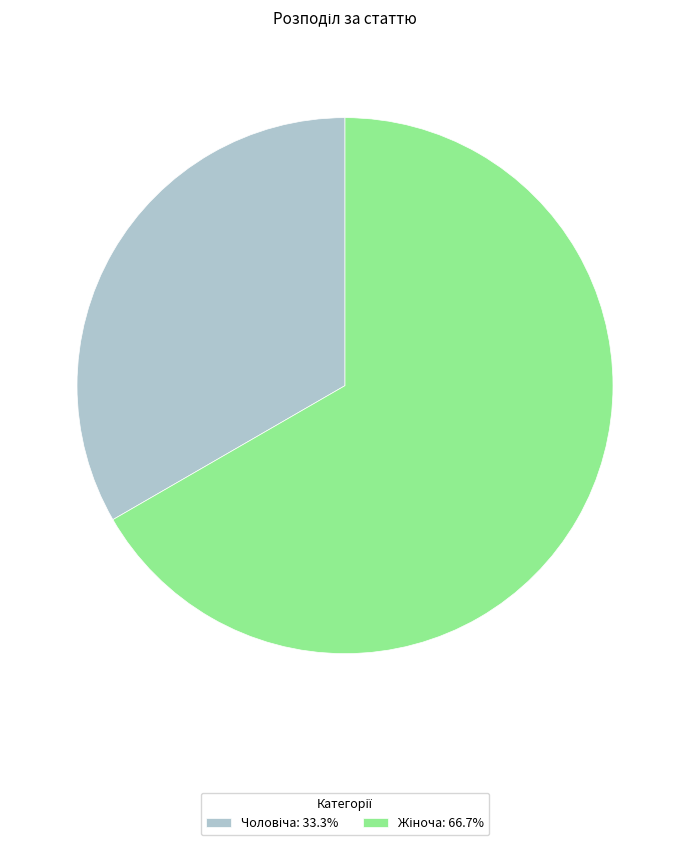

Is there a majority slice in this chart?

Yes